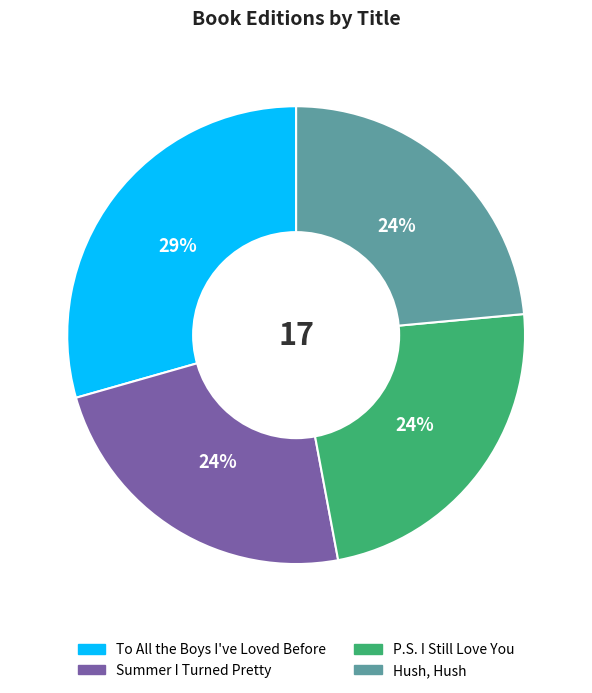

Is the sum of To All the Boys I've Loved Before and Summer I Turned Pretty greater than half?

Yes